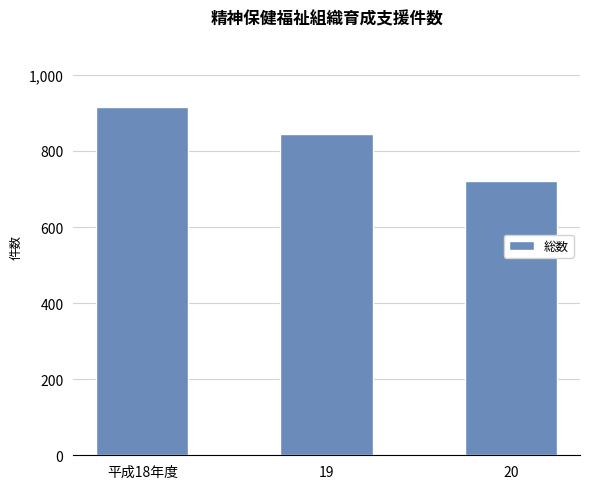

True or false: the data shows 845 at 19.

True